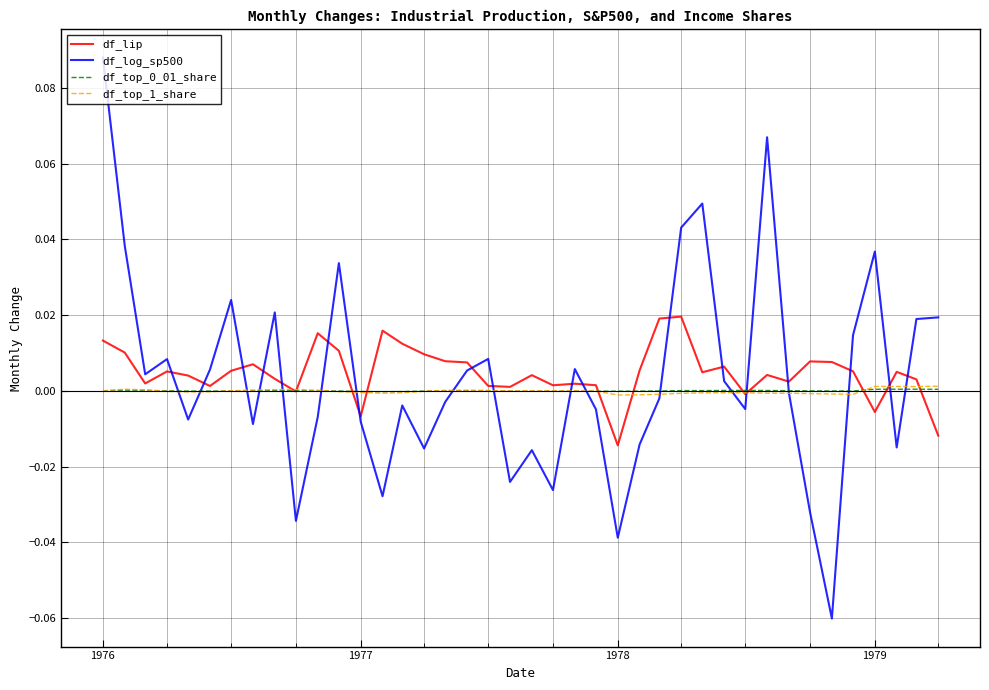

Which category has the highest value across all series?

1976